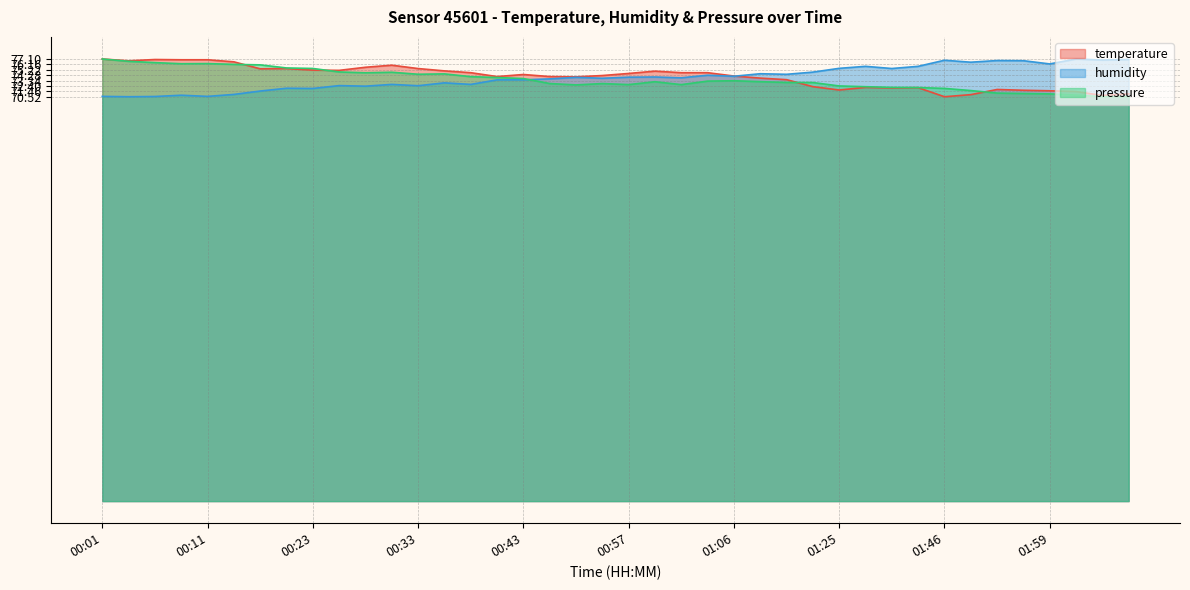

What is the difference between the maximum and minimum values in the humidity series?

6.6